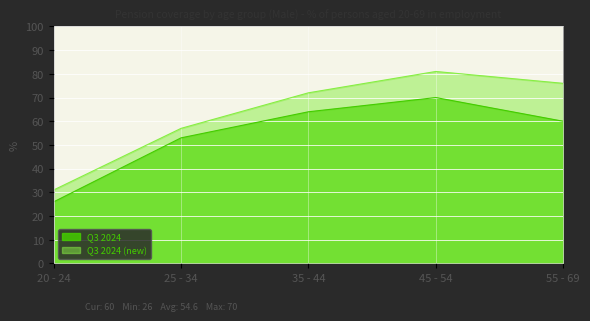

Reading left to right, list all the values displayed in this chart.

Q3 2024: 26	53	64	70	60
Q3 2024 (new): 31	57	72	81	76